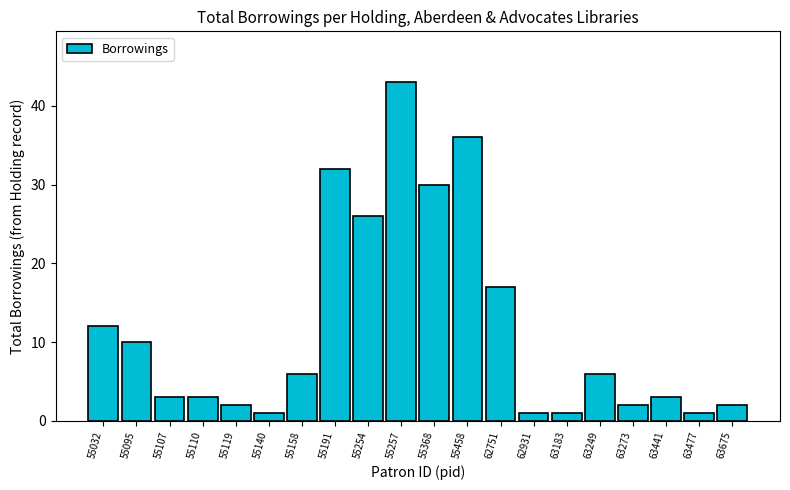

Reading right to left, list all the values displayed in this chart.

63675=2	63477=1	63441=3	63273=2	63249=6	63183=1	62931=1	62751=17	55458=36	55368=30	55257=43	55254=26	55191=32	55158=6	55140=1	55119=2	55110=3	55107=3	55095=10	55032=12